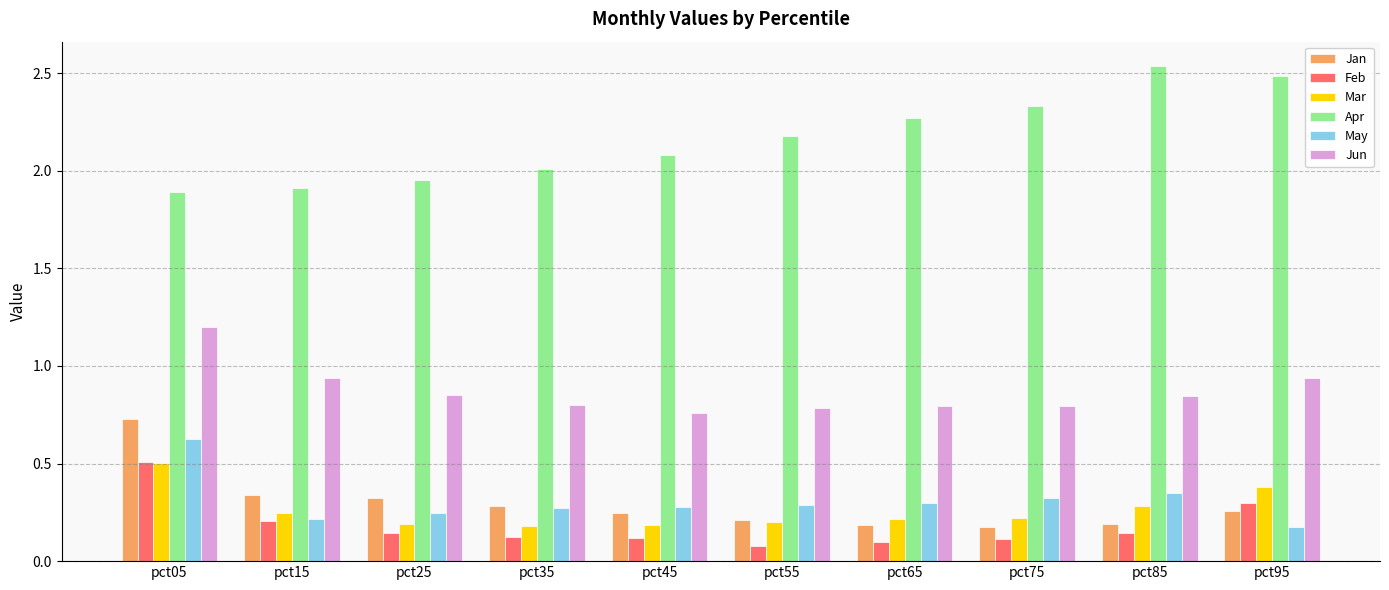

Which series has the largest total across all categories?

Apr